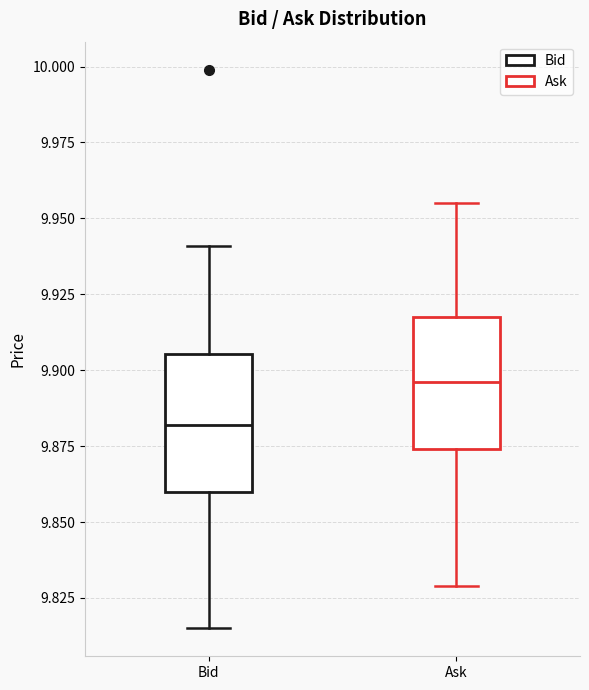

Reading left to right, transcribe this box plot: for each box, give where its median line is, the range the box spans, and where its two whiskers end, as read against the y-axis. The values are not printed on the chart, so give them approximately, as read against the axis.

Bid: median 9.880, box 9.860 to 9.905, whiskers 9.815 to 9.940
Ask: median 9.895, box 9.875 to 9.920, whiskers 9.830 to 9.955